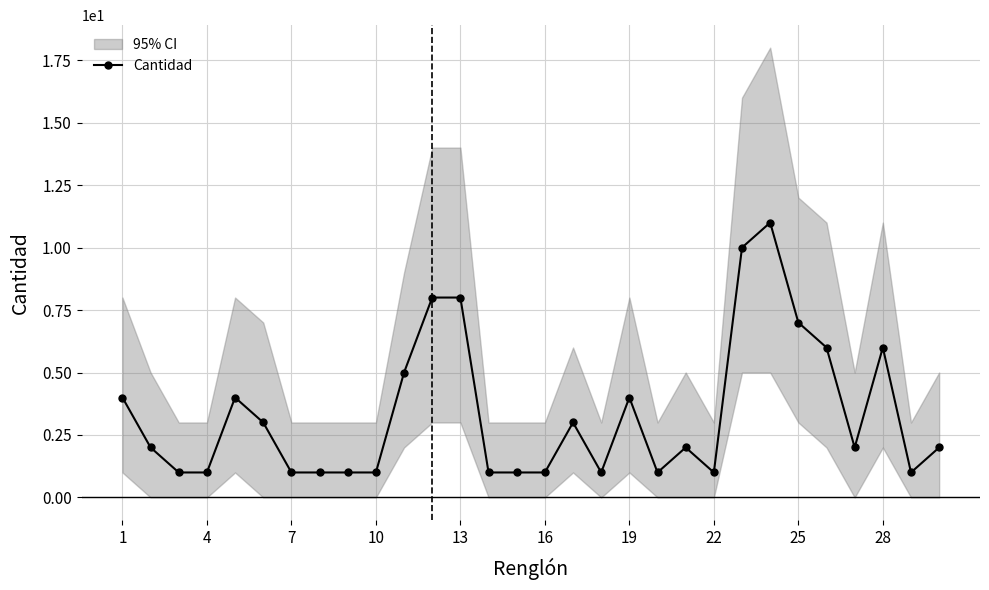

What is the difference between the second highest and minimum values?

9